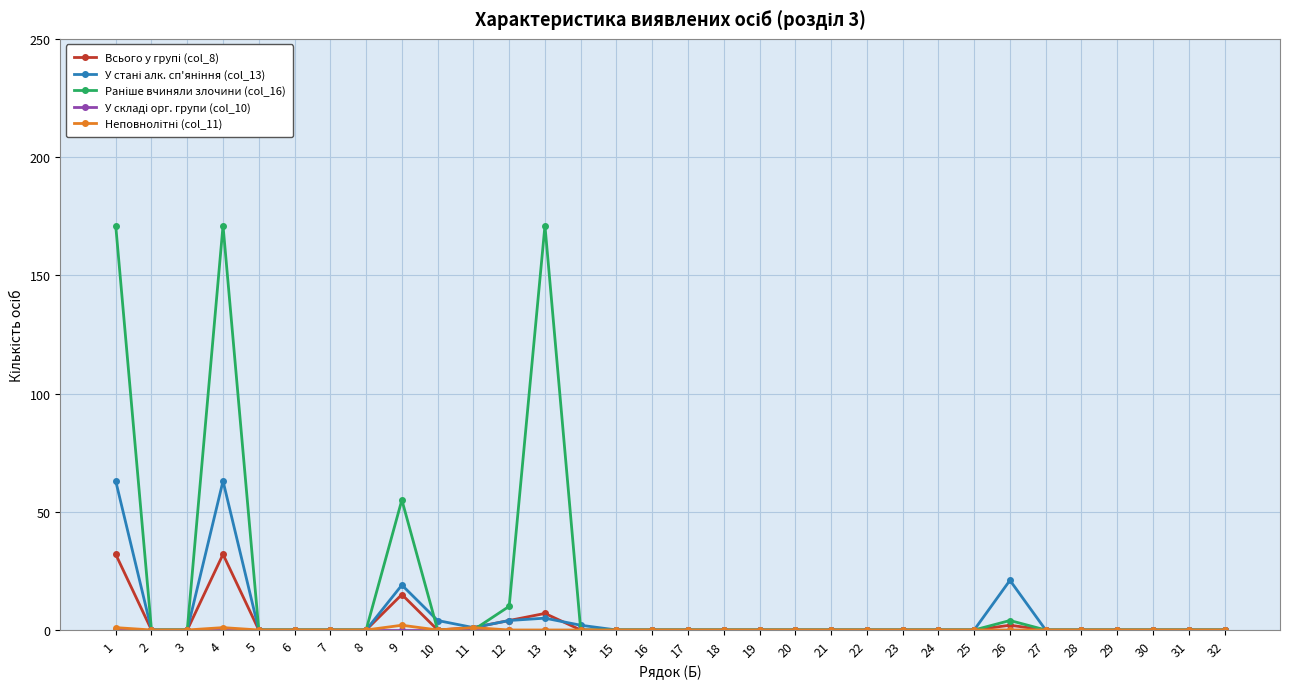

How many lines are shown in the chart?

5